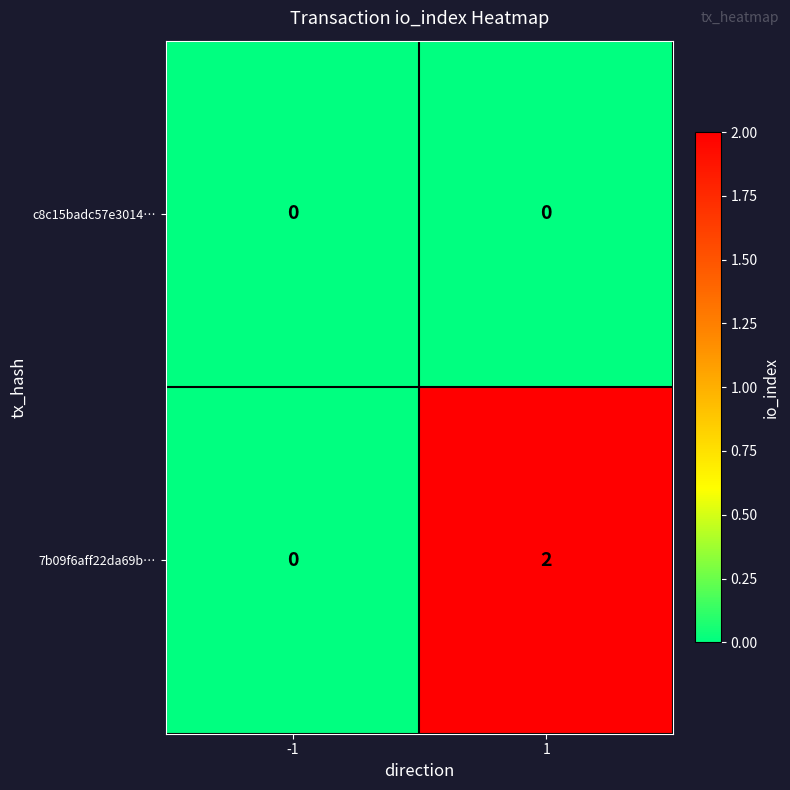

Reading left to right, extract all data points from this chart.

c8c15badc57e3014…: -1=0	1=0
7b09f6aff22da69b…: -1=0	1=2